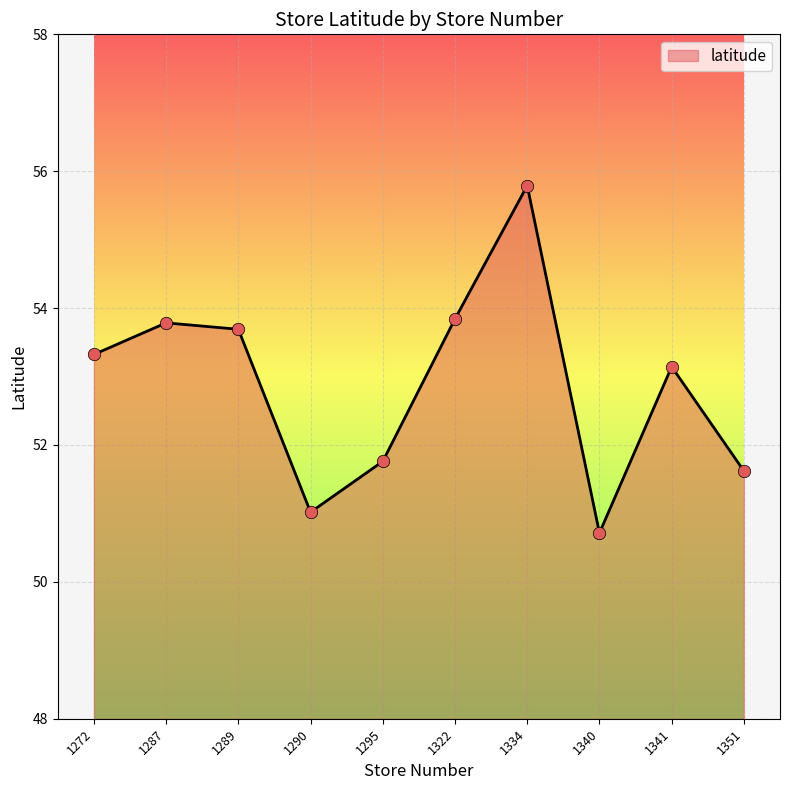

Approximately how many times larger is the value at 1272 compared to 1334?

1.0